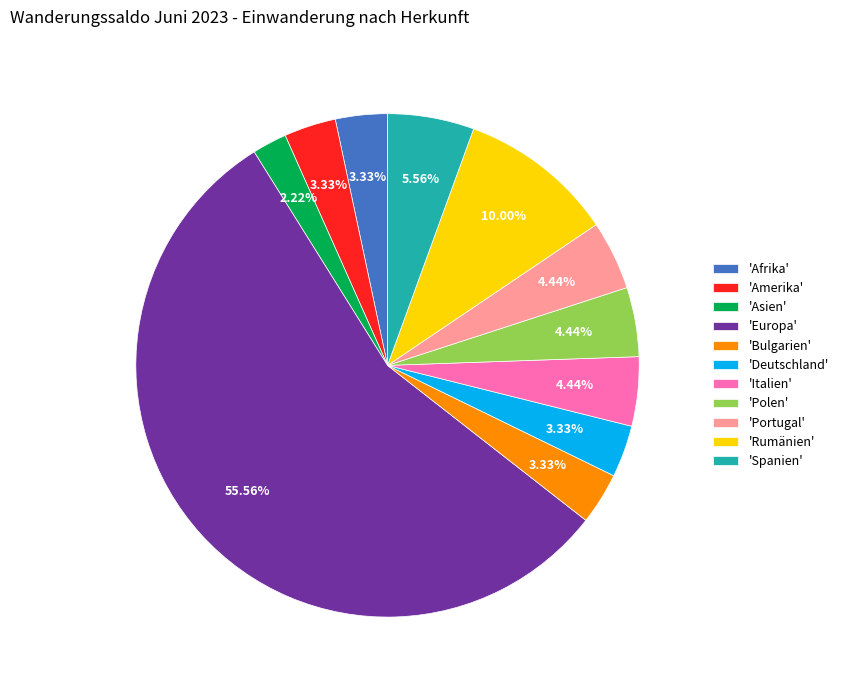

Which slice represents more than half of the pie?

'Europa'